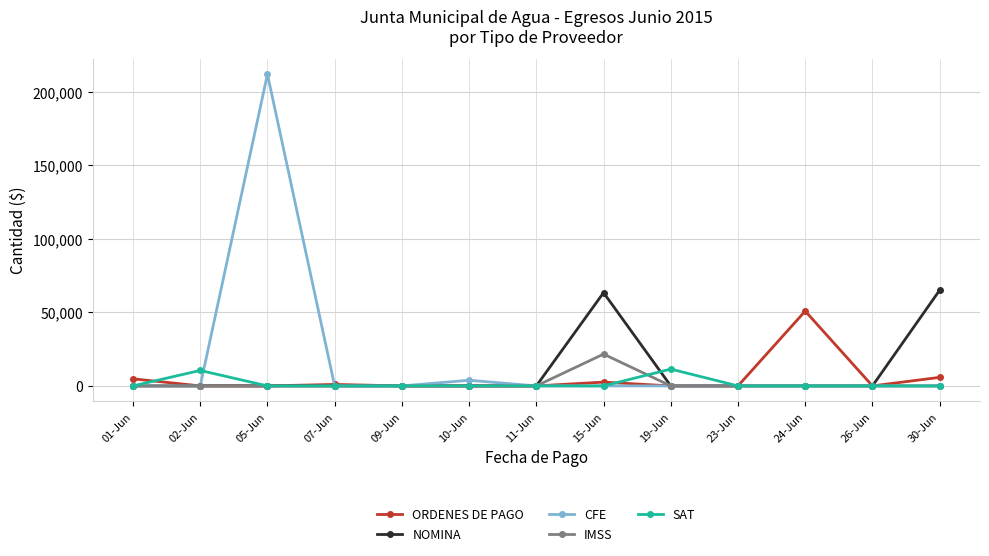

What is the label of the 10th point from the left?

23-Jun